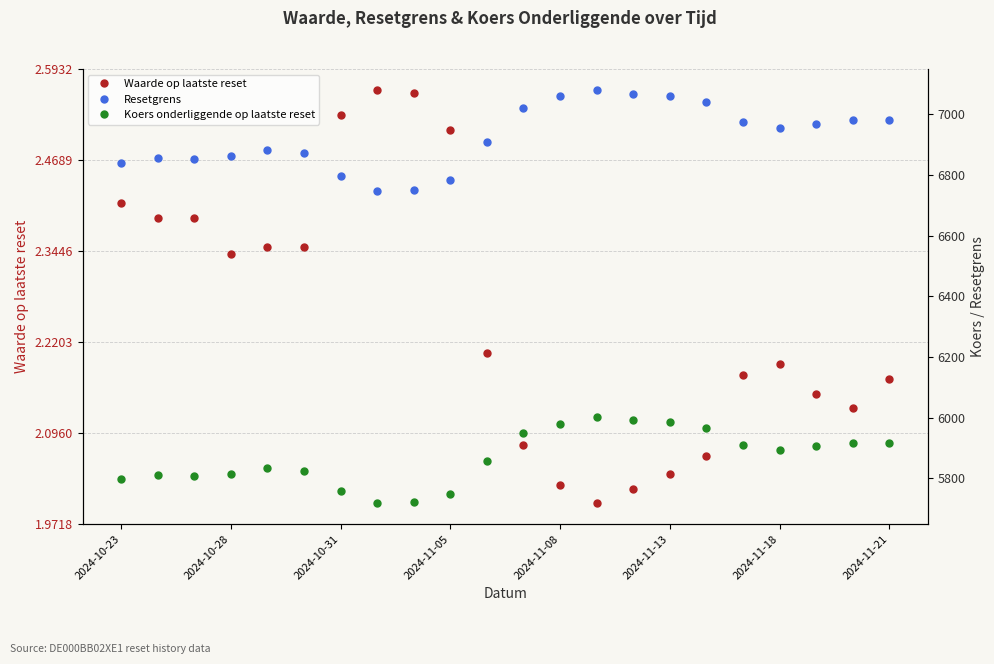

True or false: Koers onderliggende op laatste reset and Resetgrens intersect in this chart.

False